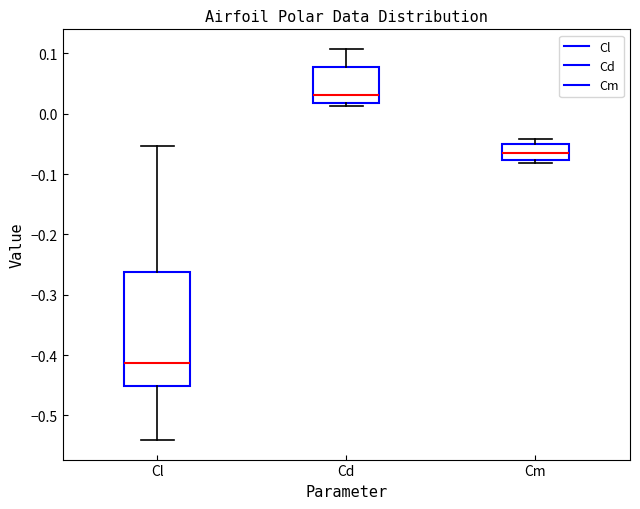

Where is the lower edge of the box for Cm on the y-axis? The values are not printed on the chart, so give them approximately, as read against the axis.

-0.08